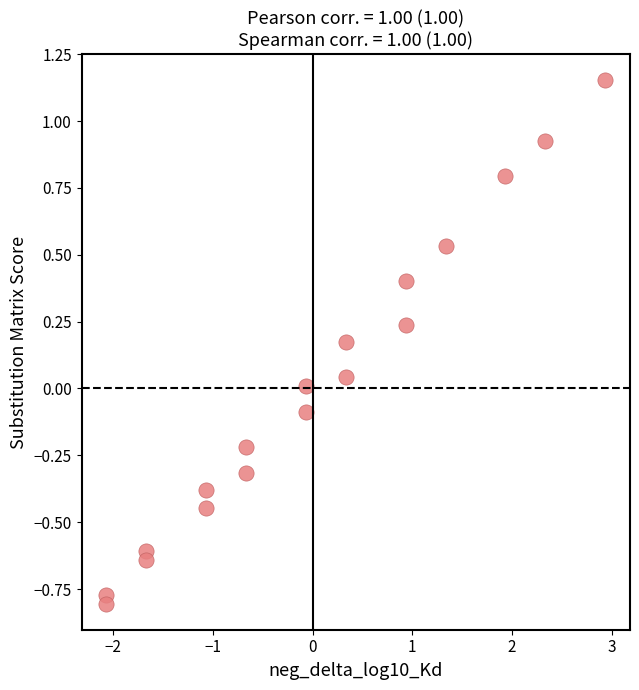

What is the range of Y values (max minus min)?

2.0